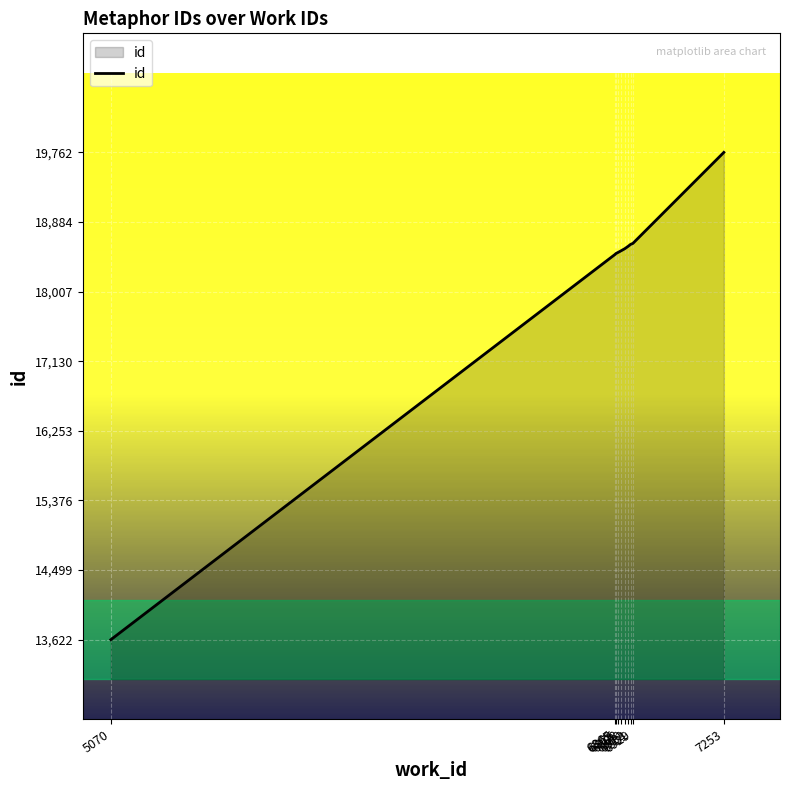

What is the smallest value displayed?

13622